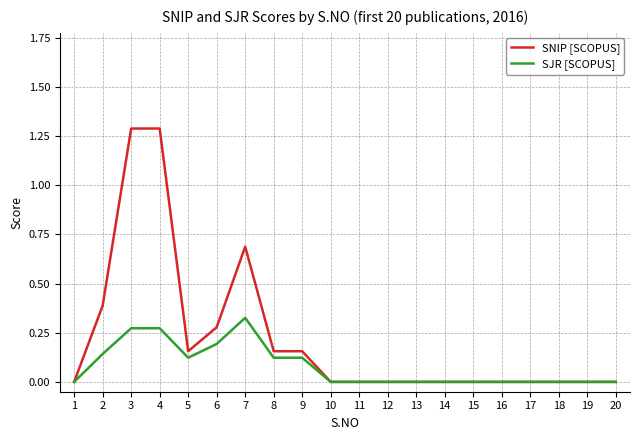

Is the value of SNIP [SCOPUS] at 16 greater than the value of SJR [SCOPUS] at 8?

No